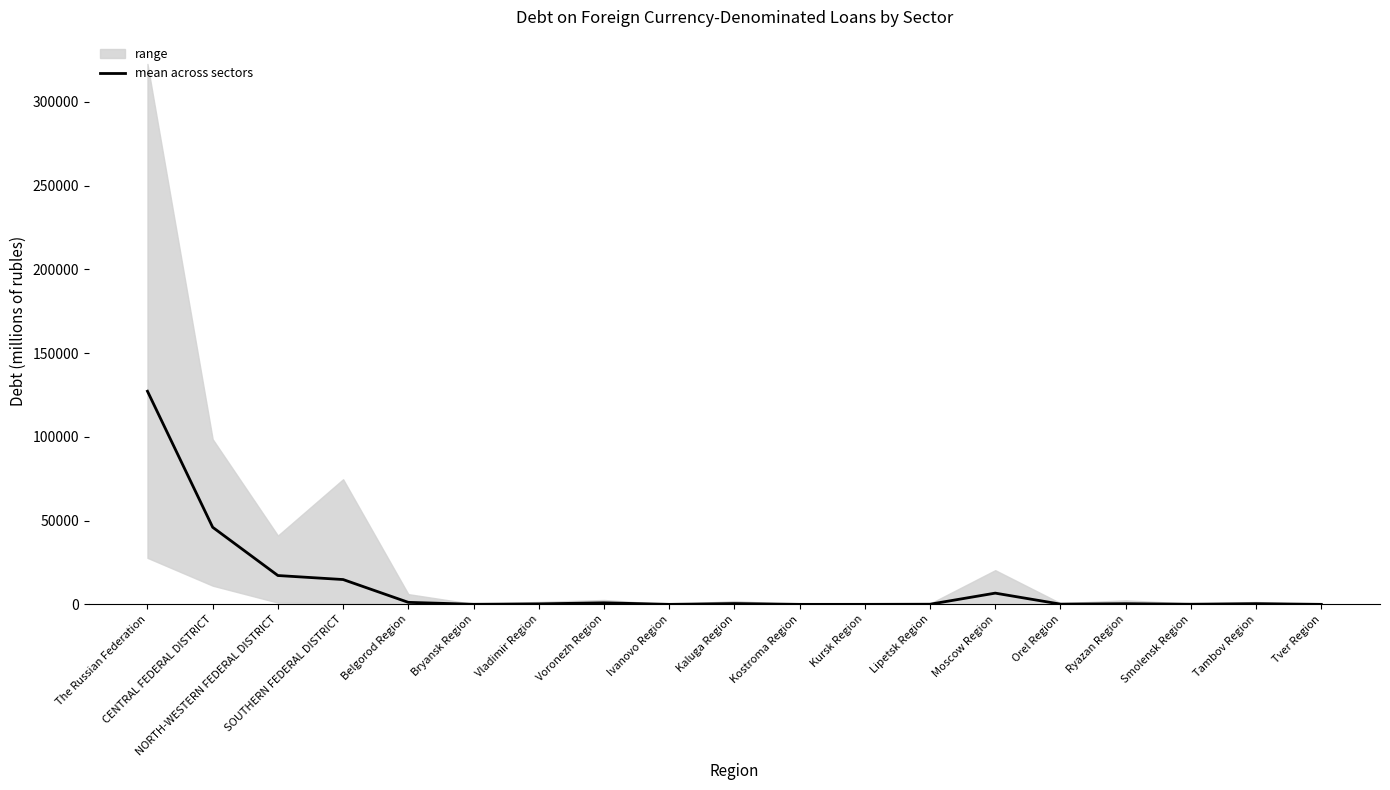

List the labels in order of value, smallest first.

Ivanovo Region, Kostroma Region, Tver Region, Kursk Region, Bryansk Region, Smolensk Region, Lipetsk Region, Orel Region, Vladimir Region, Ryazan Region, Tambov Region, Kaluga Region, Voronezh Region, Belgorod Region, Moscow Region, SOUTHERN FEDERAL DISTRICT, NORTH-WESTERN FEDERAL DISTRICT, CENTRAL FEDERAL DISTRICT, The Russian Federation